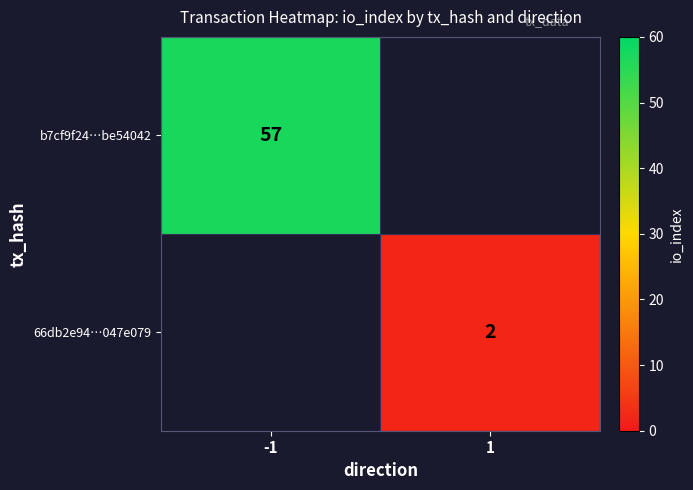

True or false: b7cf9f24…be54042 has a value of 36 at -1.

False